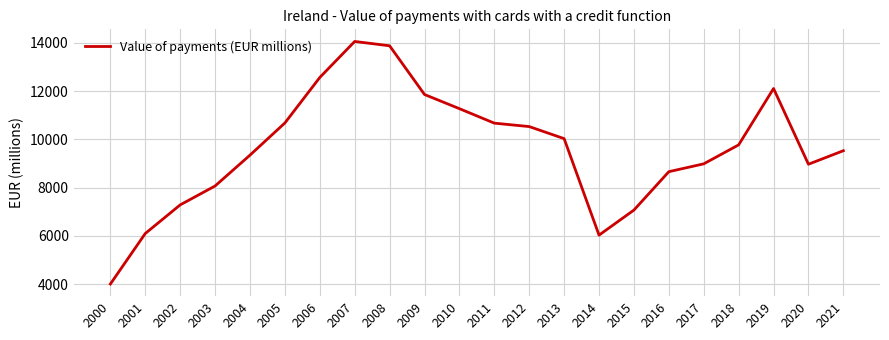

What is the difference between the maximum and minimum values?

10060.0